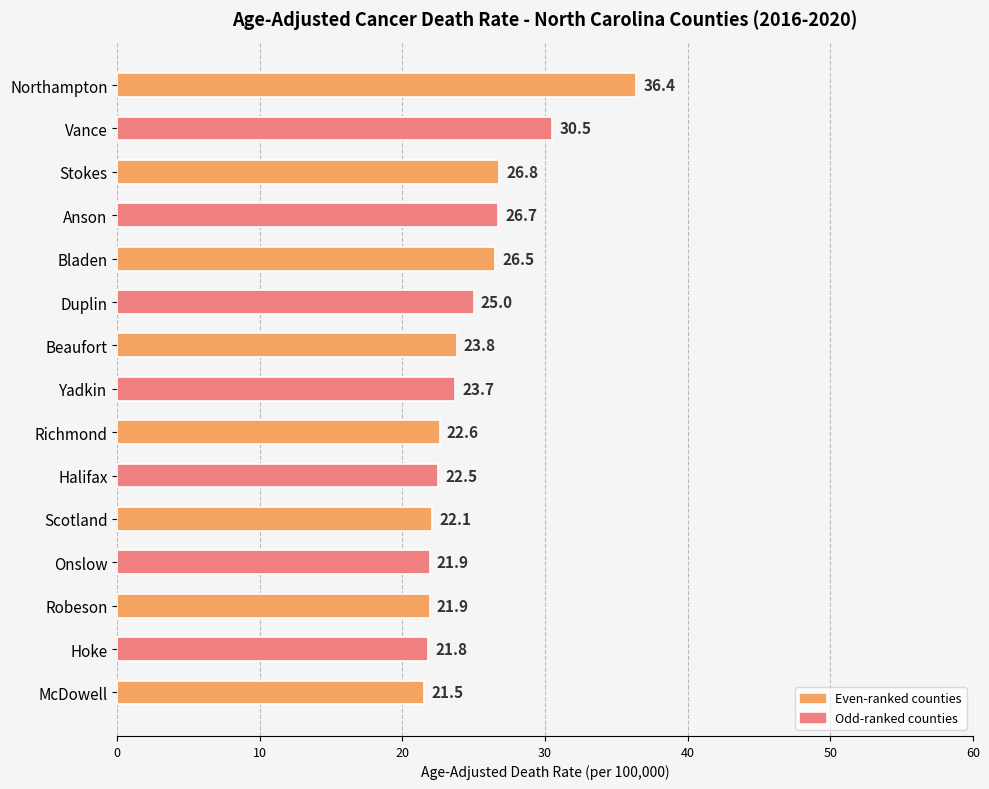

The value at Scotland is 22.1. True or false?

True